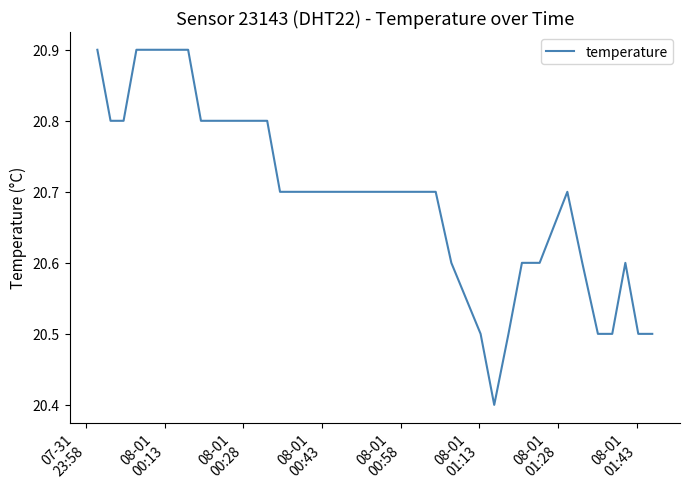

What is the difference between the maximum and minimum values?

0.5